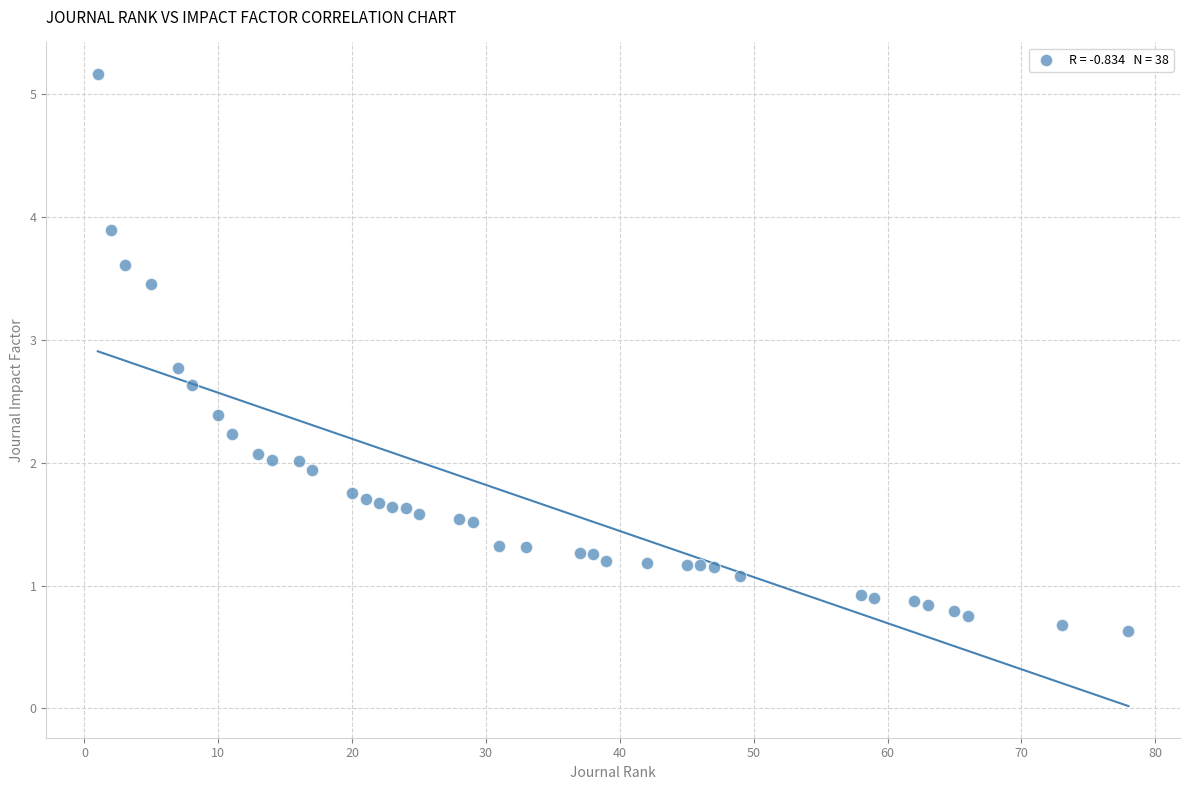

What is the range of X values (max minus min)?

77.0